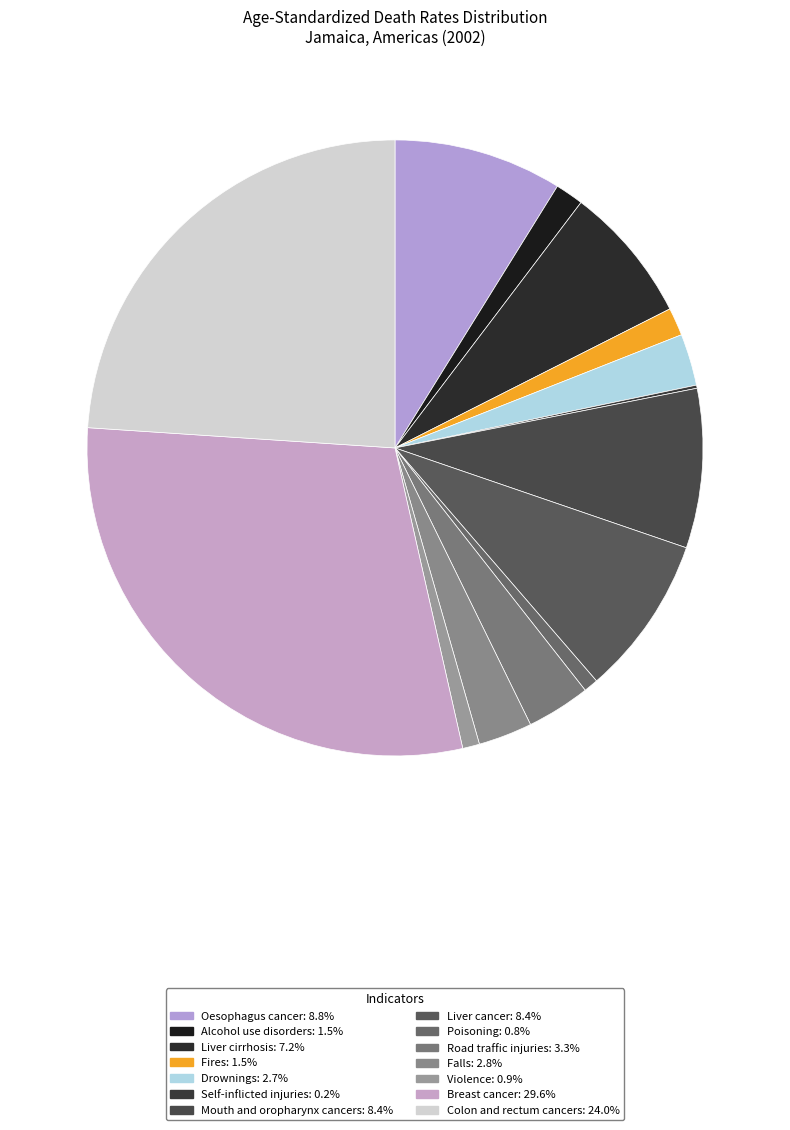

Which slice is the largest?

Breast cancer